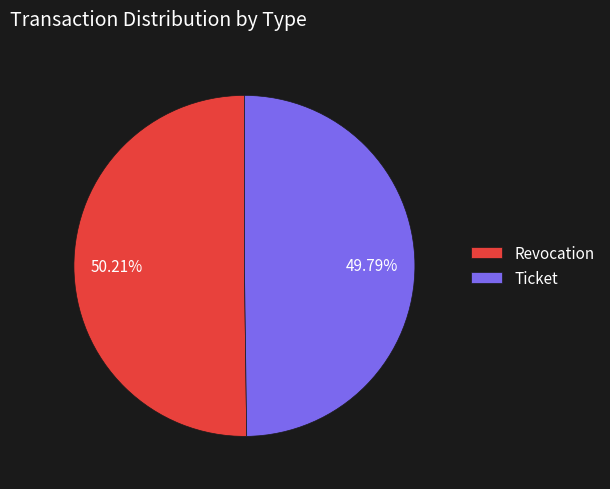

Count the number of slices in the pie.

2